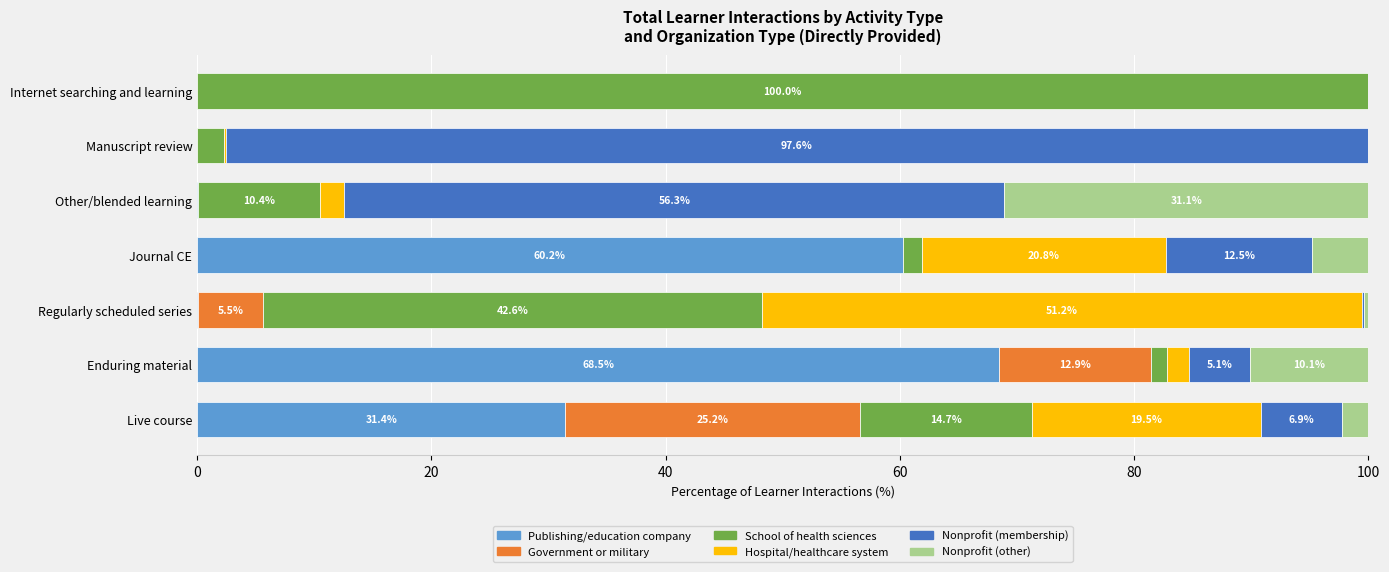

Which category has the highest value in the Publishing/education company series?

Enduring material